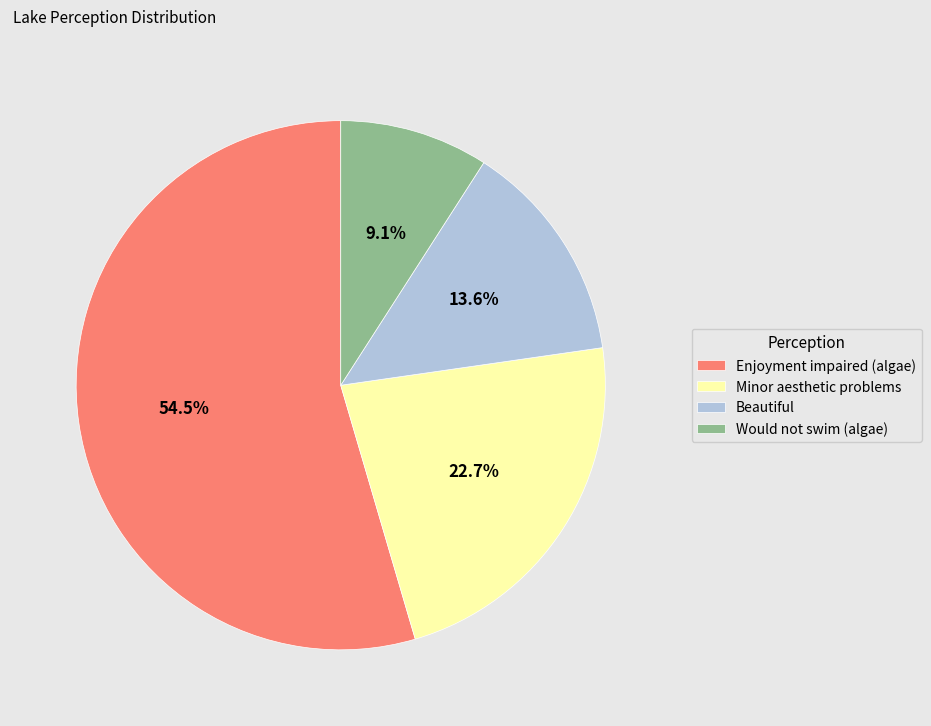

How many segments does this pie chart have?

4